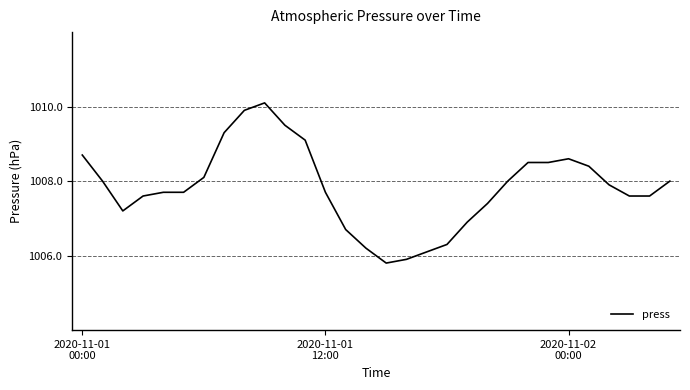

What is the difference between the maximum and minimum values?

4.3